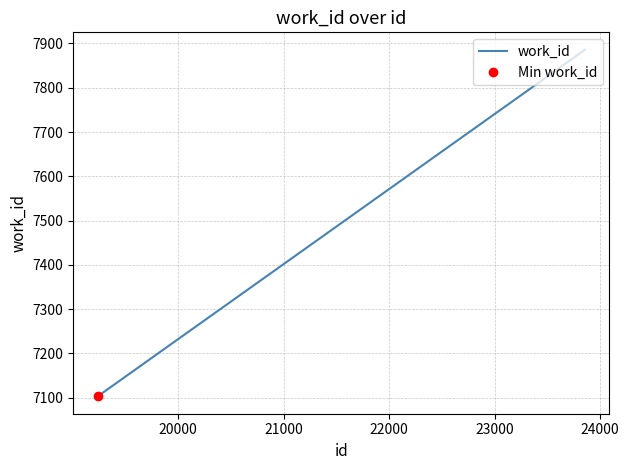

Count the values in the range 7103 to 7886.

3